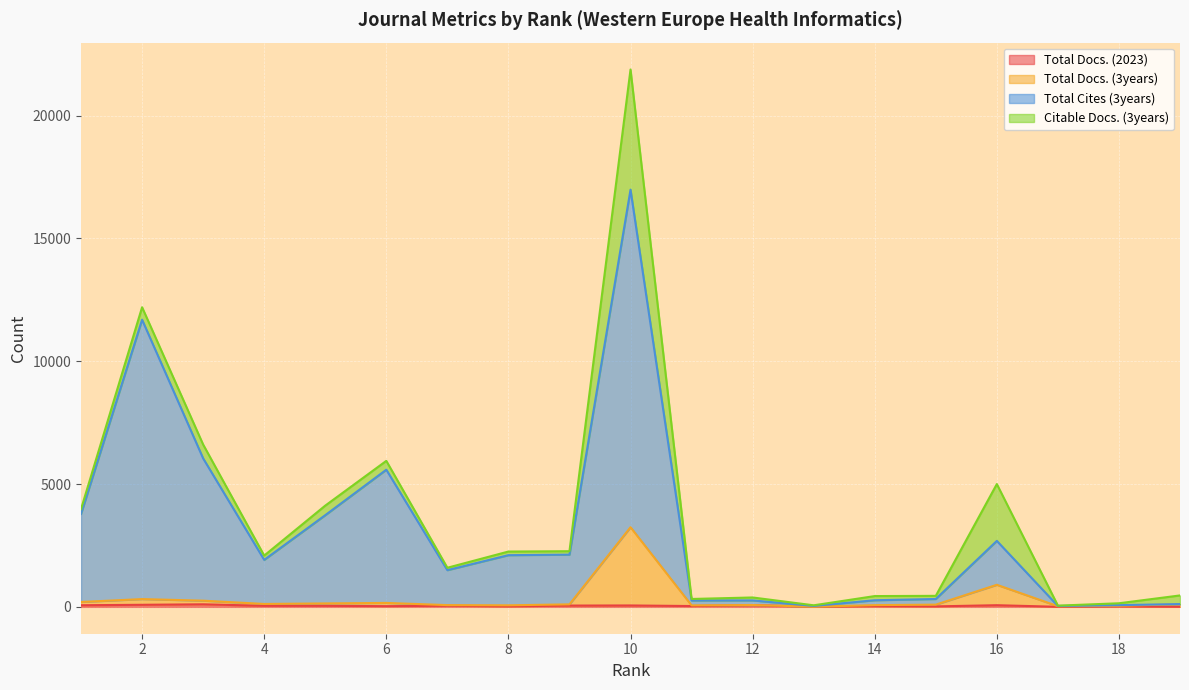

How many data points in Total Docs. (2023) are above 43?

8